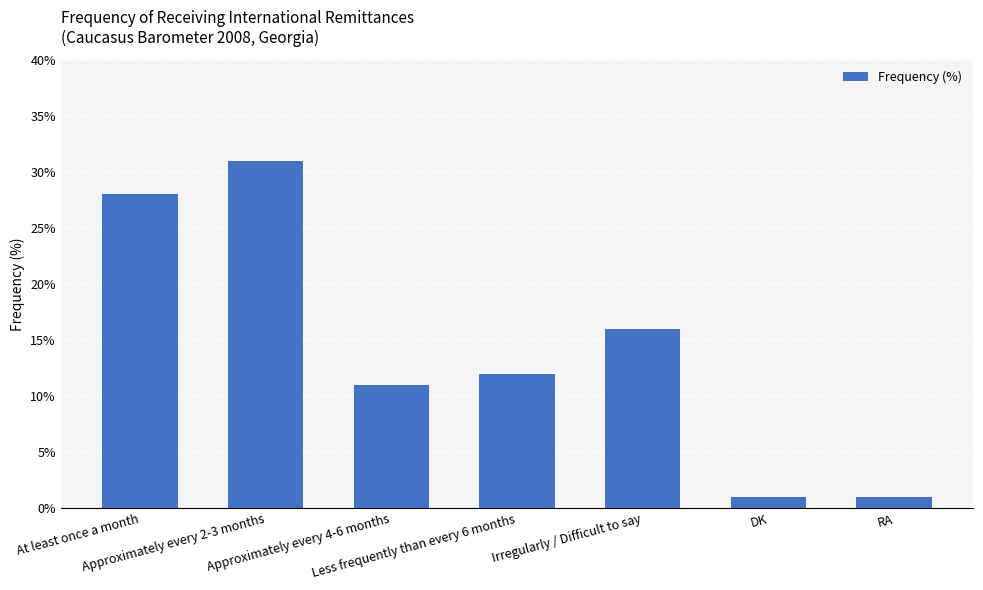

At which label does the data first exceed 12?

At least once a month